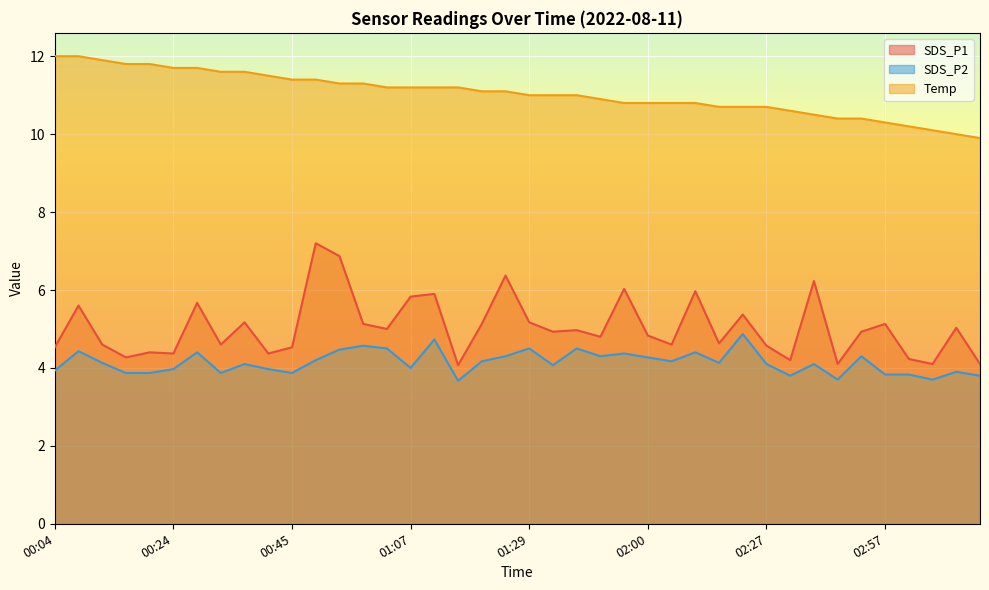

True or false: SDS_P2 has a value of 2.5 at 00:16.

False